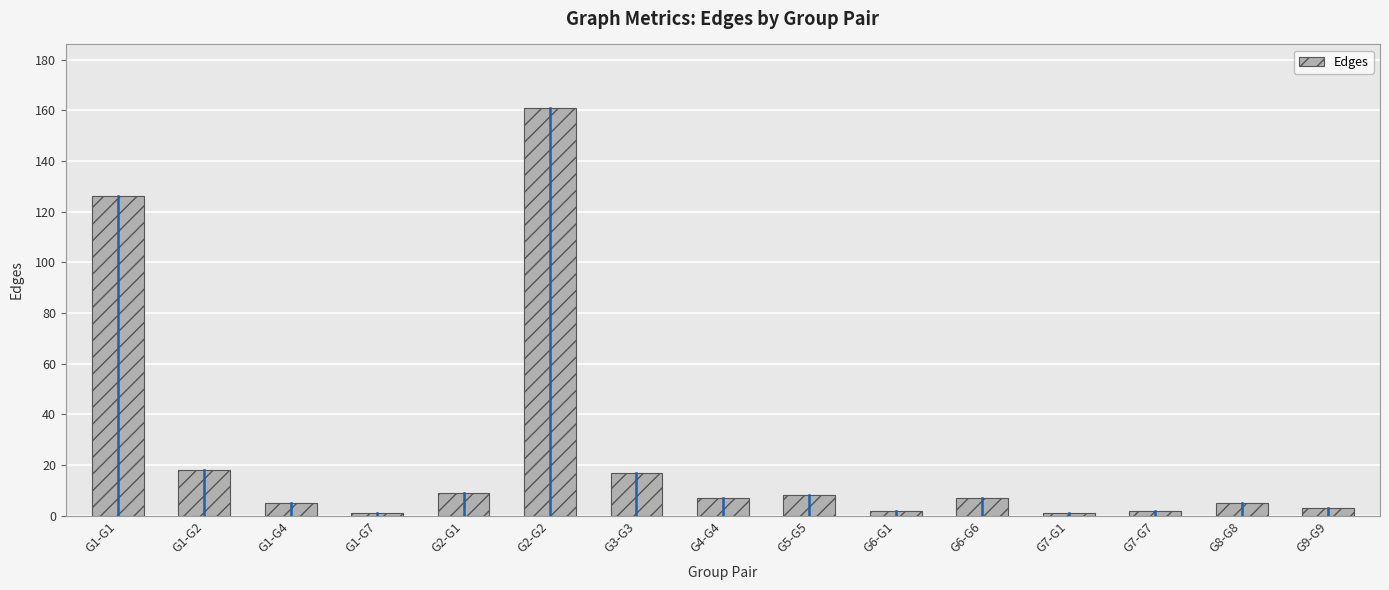

Is it true that the value at G2-G2 is 161?

True